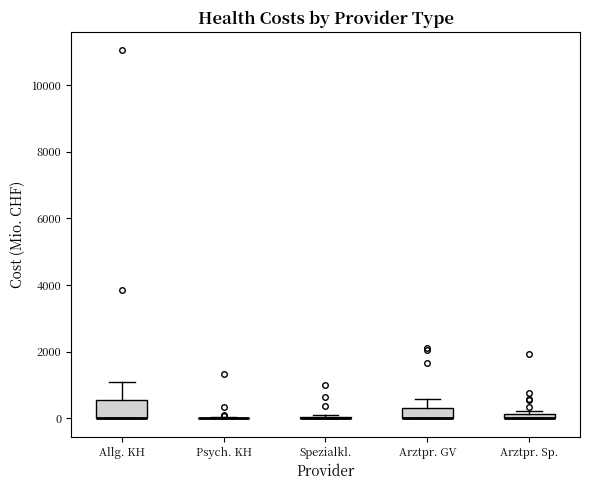

Where is the upper edge of the box for Arztpr. Sp. on the y-axis? The values are not printed on the chart, so give them approximately, as read against the axis.

200